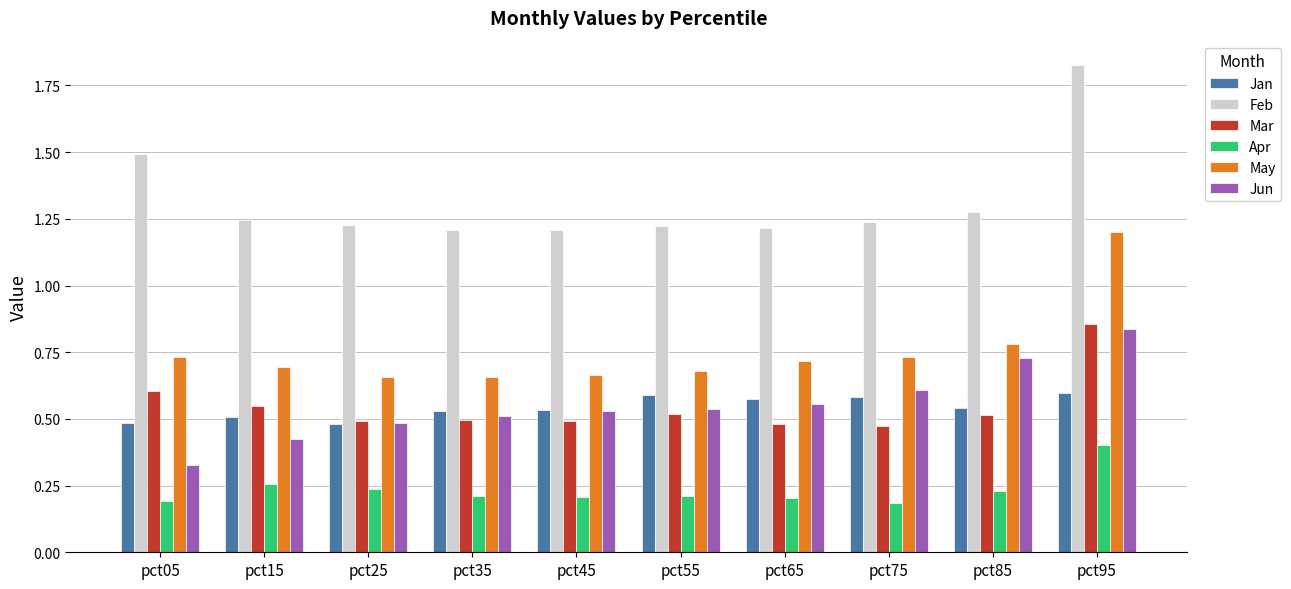

Which category has the highest value in the May series?

pct95